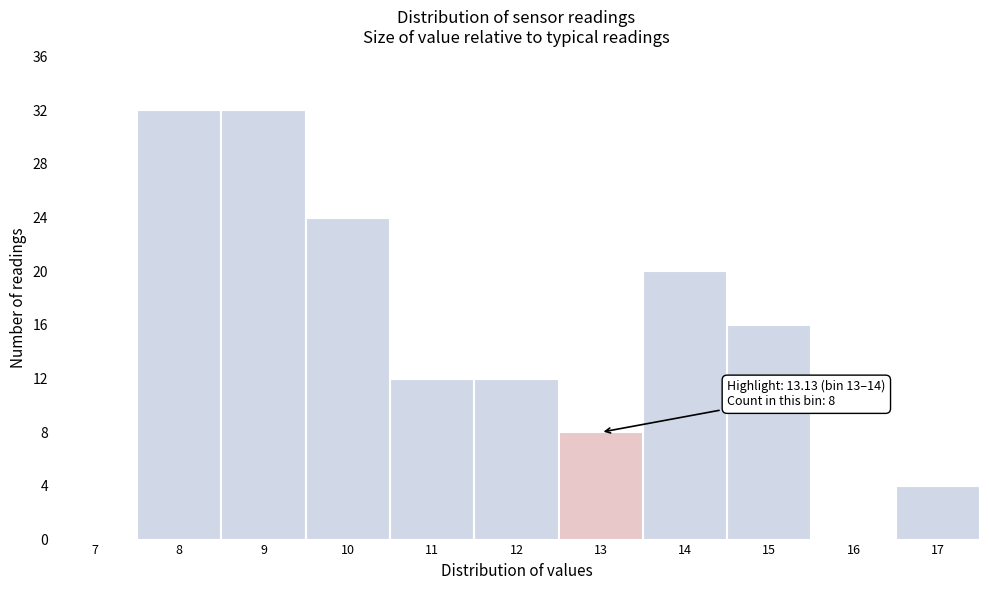

Reading left to right, what are all the values shown in this chart?

7=0	8=32	9=32	10=24	11=12	12=12	13=8	14=20	15=16	16=0	17=4